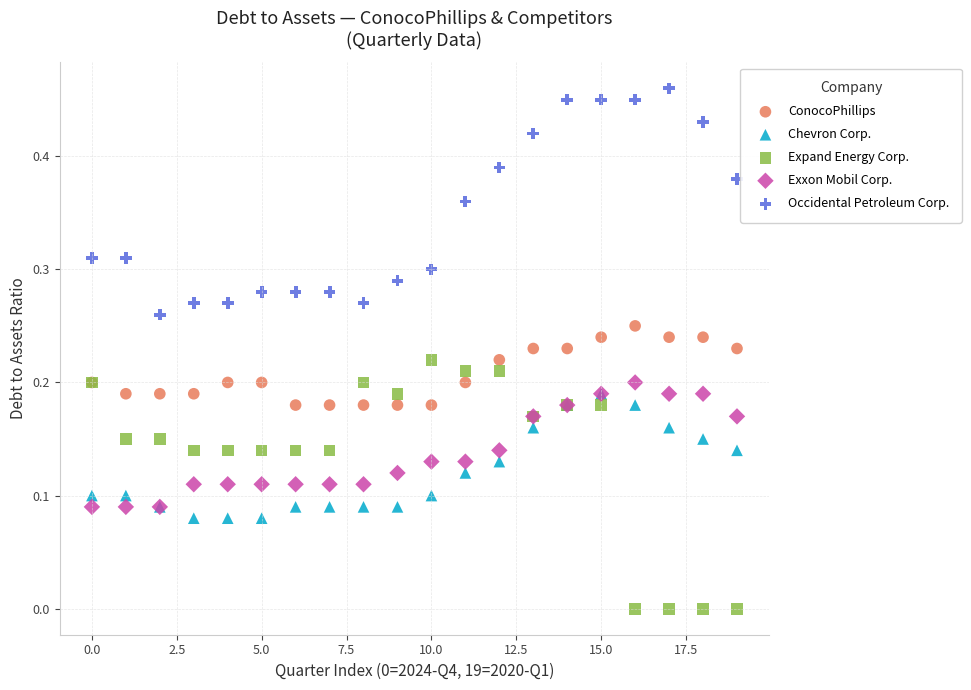

What are all the series names shown in the legend?

ConocoPhillips, Chevron Corp., Expand Energy Corp., Exxon Mobil Corp., Occidental Petroleum Corp.